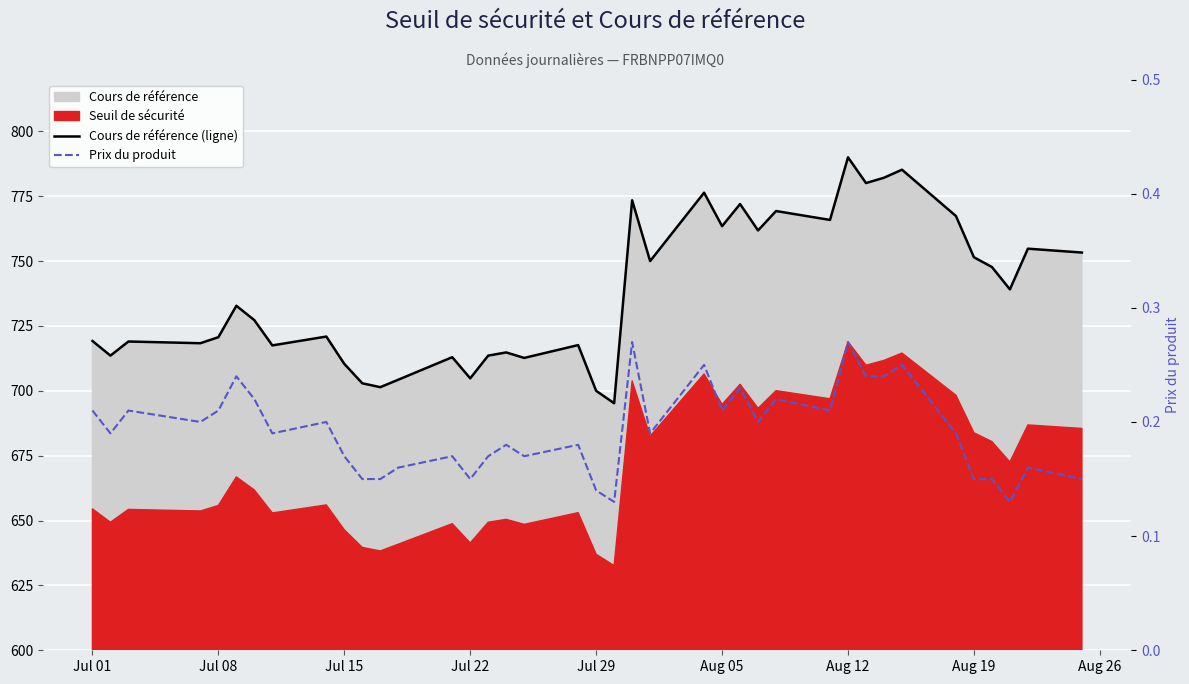

How many categories are shown in the chart?

39